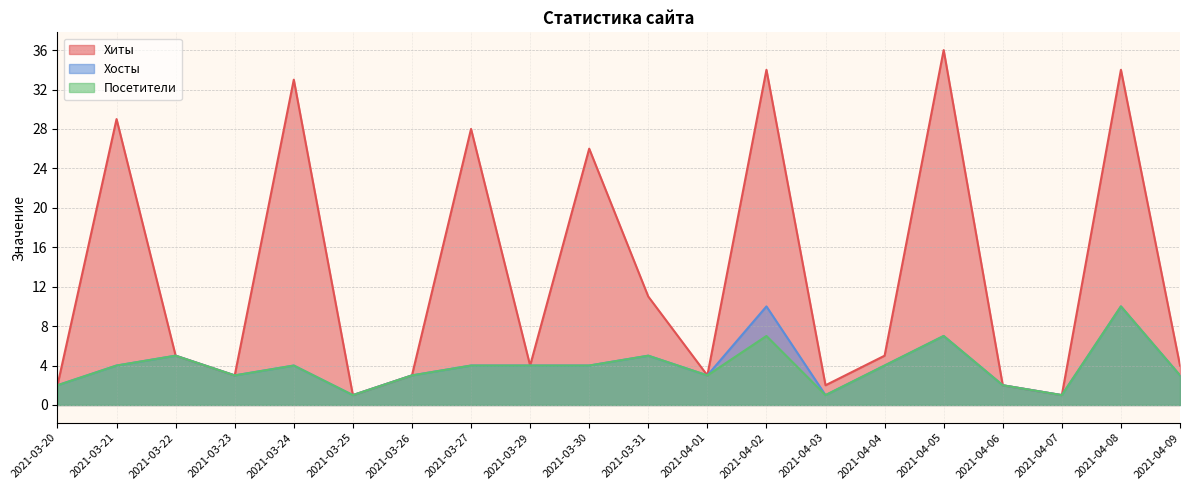

Is the value of Хиты at 2021-03-25 greater than the value of Хосты at 2021-04-01?

No